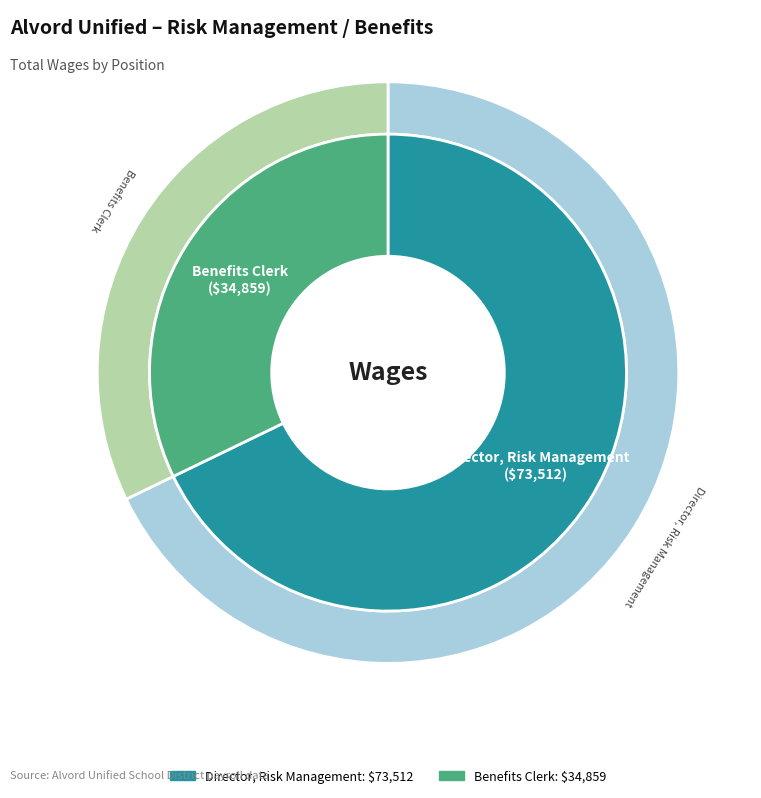

To the nearest percent, what is the difference between the Director, Risk Management and Benefits Clerk slice percentages?

36%